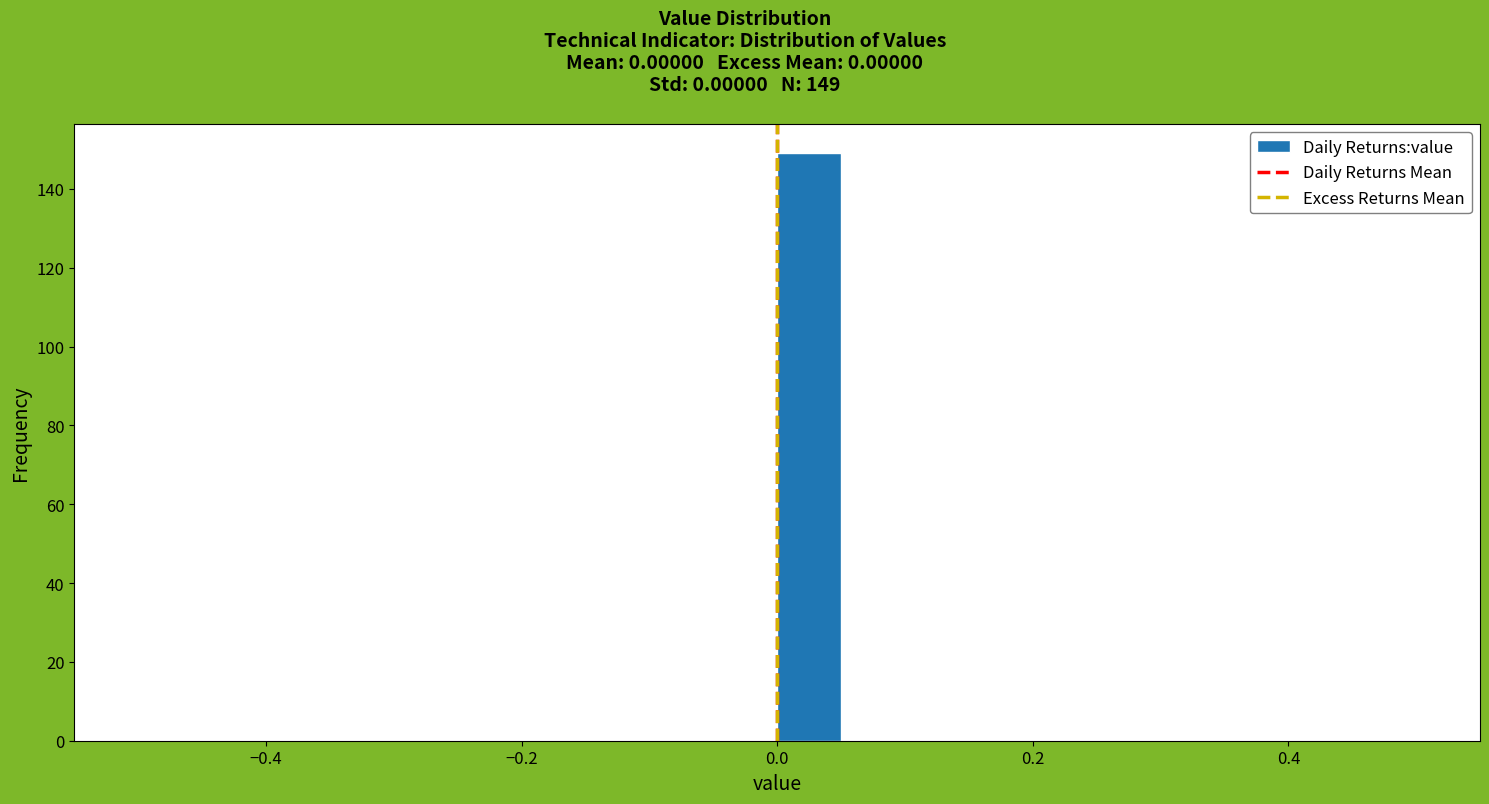

Read against the x-axis, roughly where is the centre of the tallest bar?

0.02